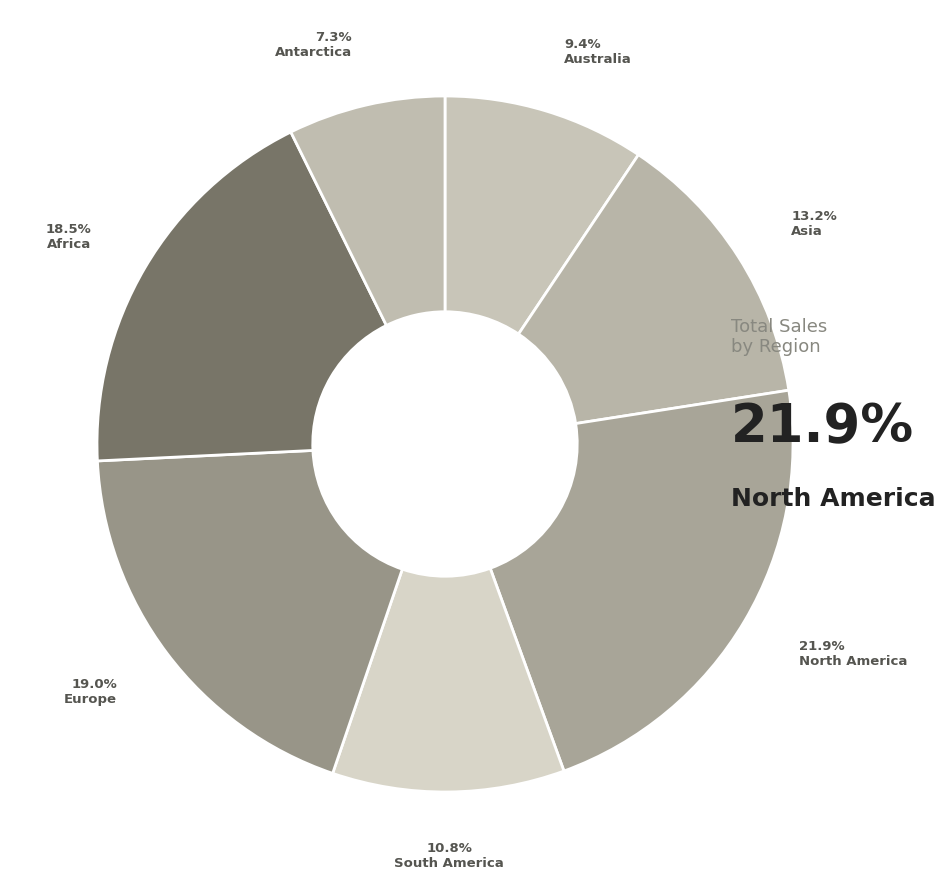

Count the number of slices in the pie.

7